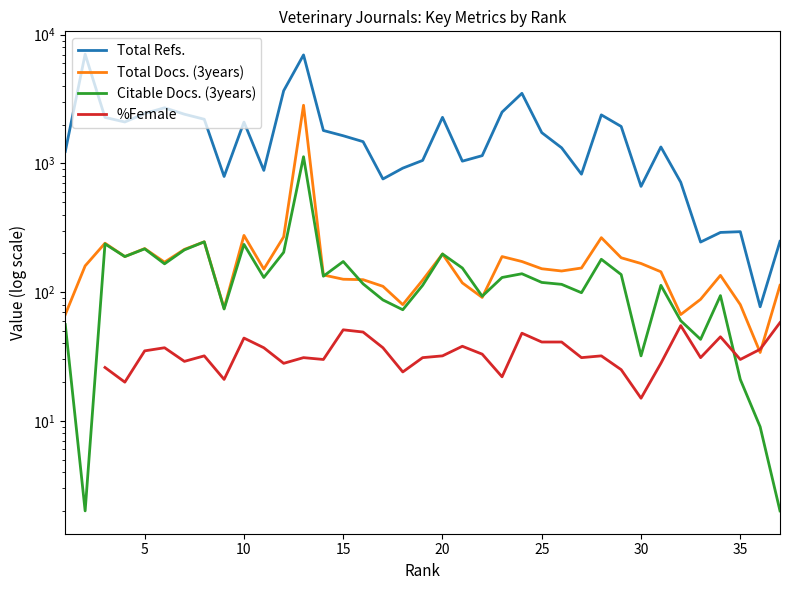

At how many categories does at least one series exceed 2238?

11